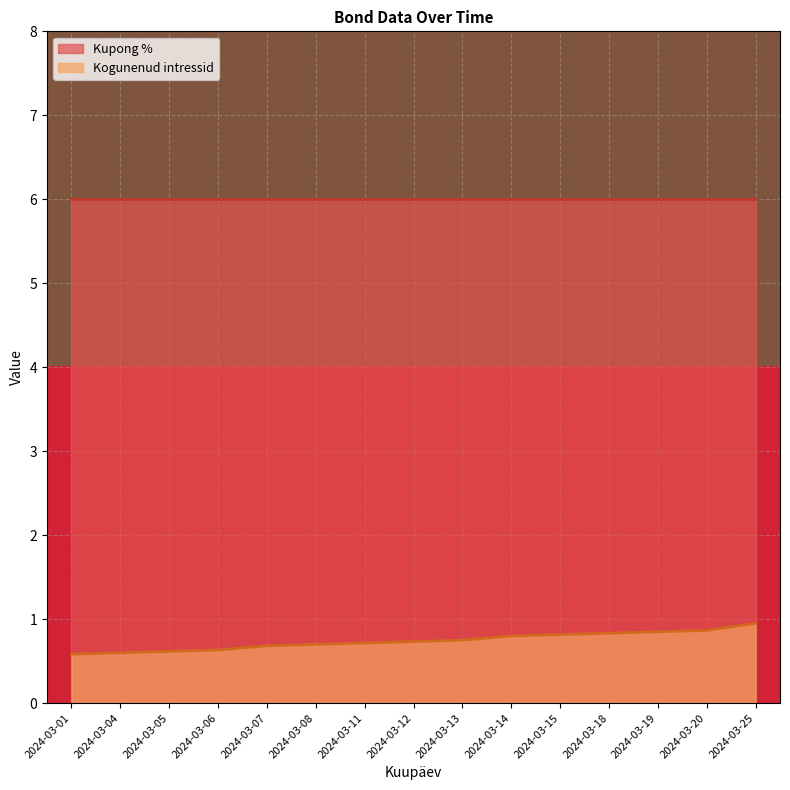

The value of Kogunenud intressid at 2024-03-01 is 0.6. True or false?

True